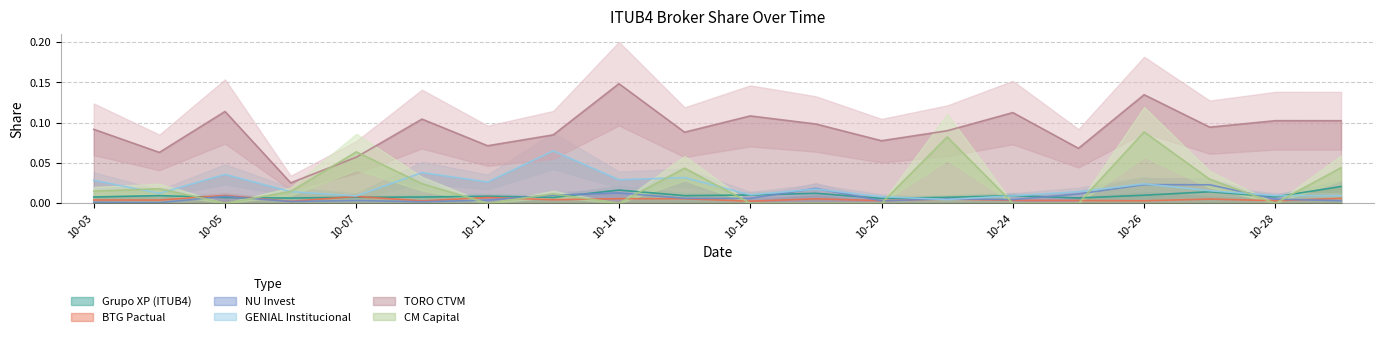

Which category has the highest value in the TORO CTVM series?

10-14